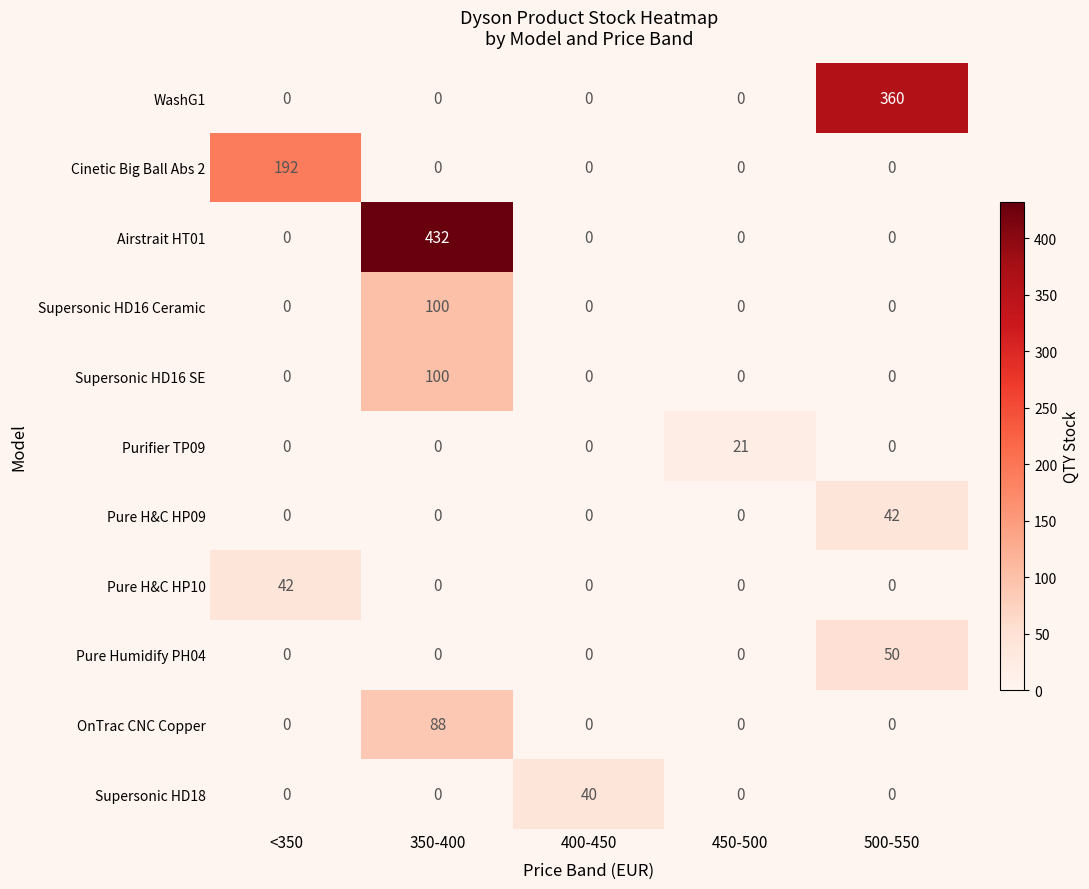

Between 350-400 and 500-550, which series saw the biggest shift?

Airstrait HT01